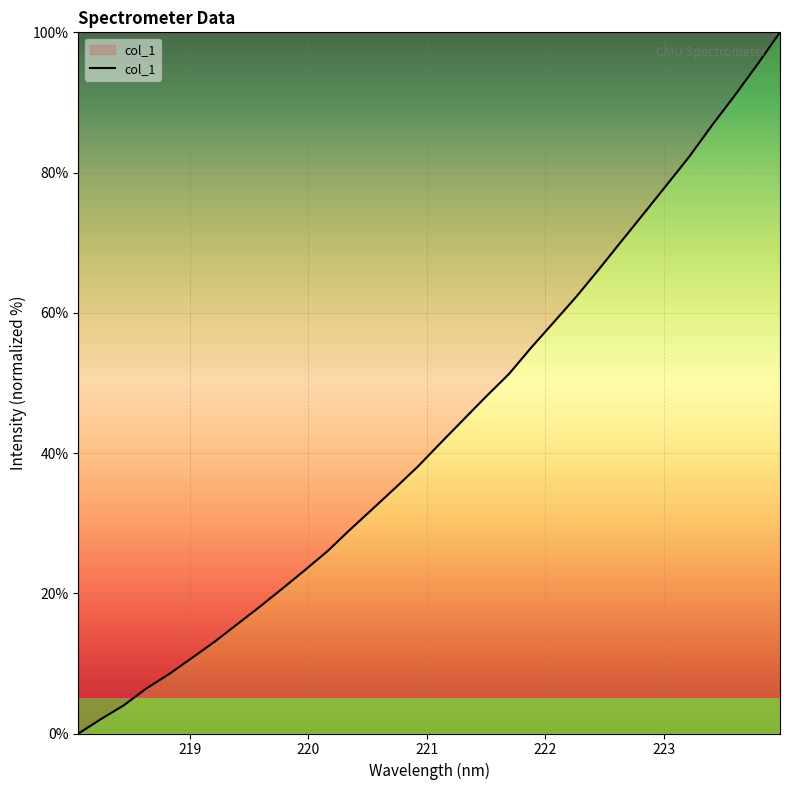

What is the maximum value shown in the chart?

100.0